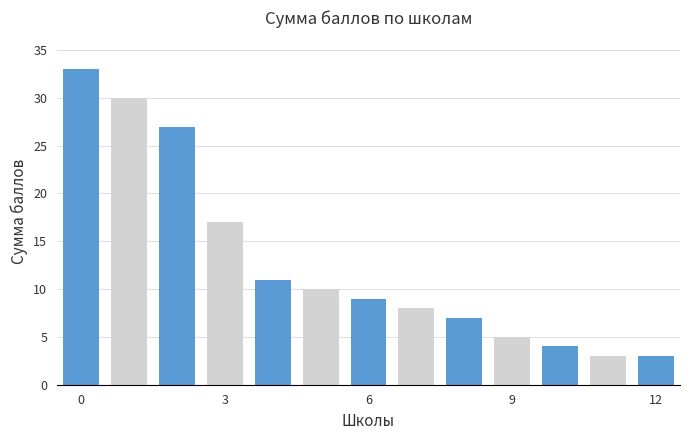

What is the difference between the second highest and minimum values?

27